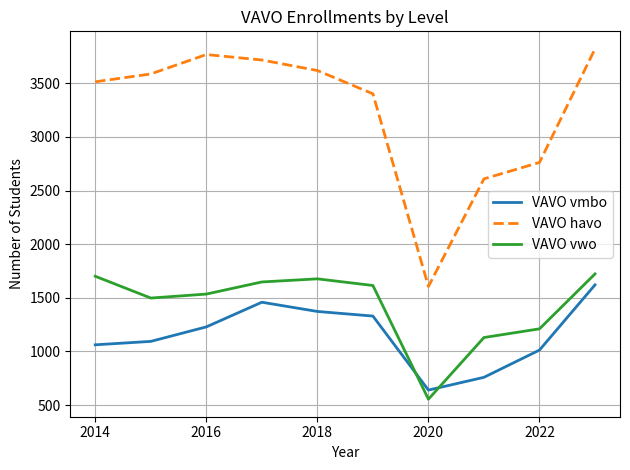

What is the sum of all VAVO vmbo values?

11580